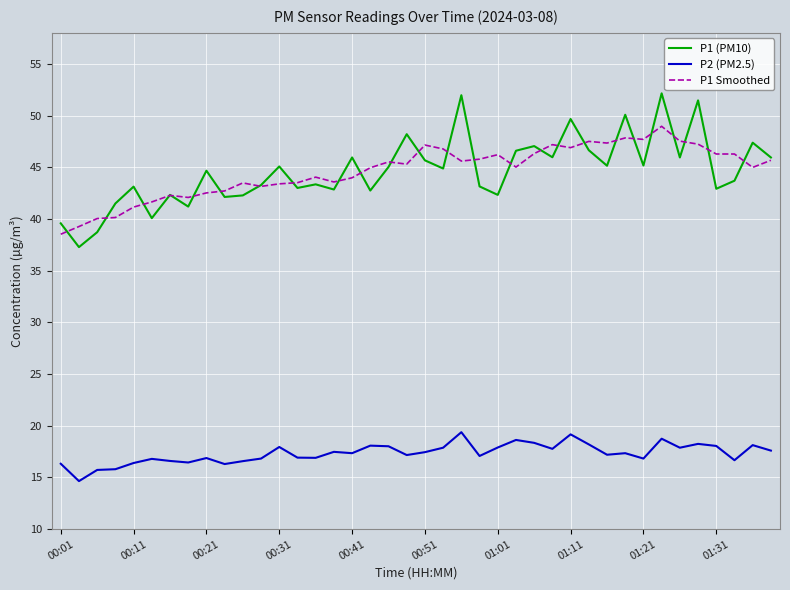

What is the smallest value displayed?

14.7